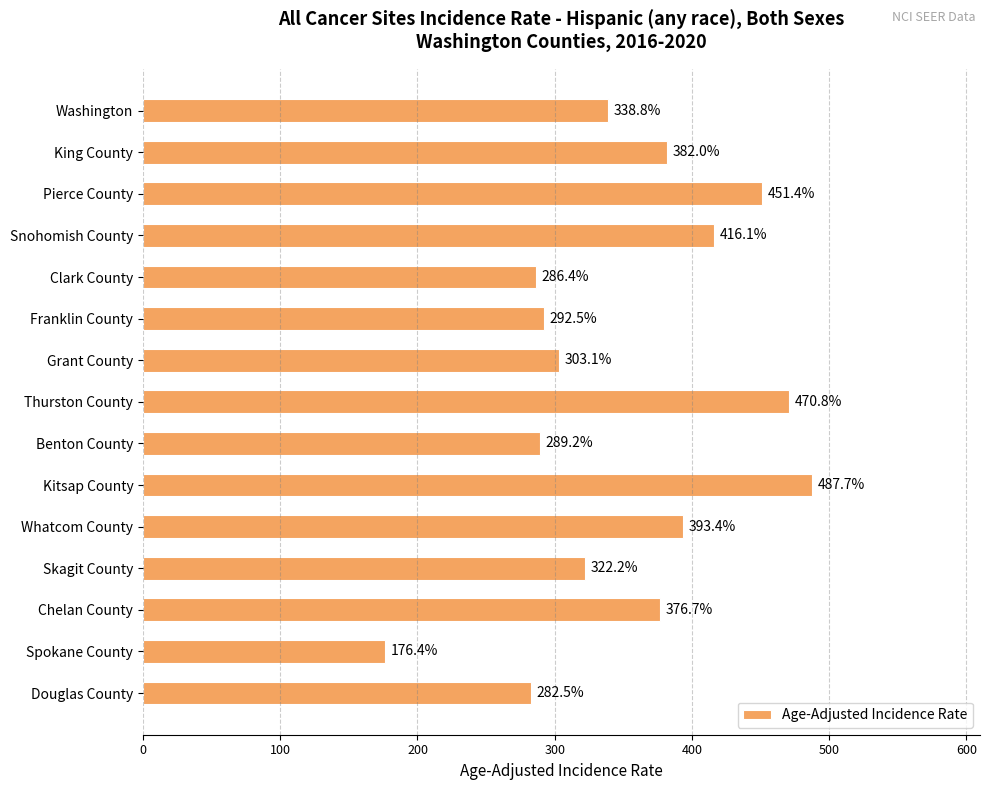

What is the value of the 4th bar from the top?

416.1